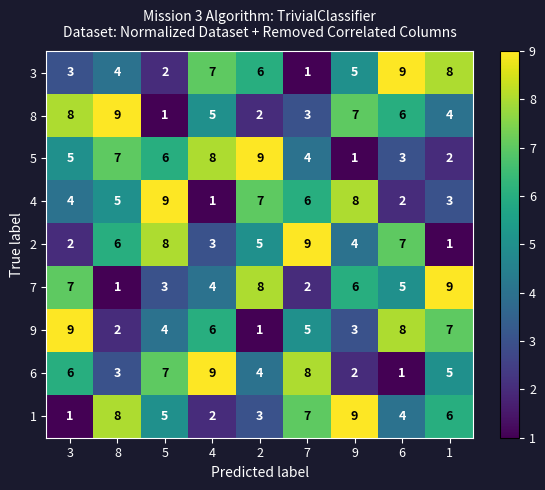

What is the maximum value shown in the chart?

9